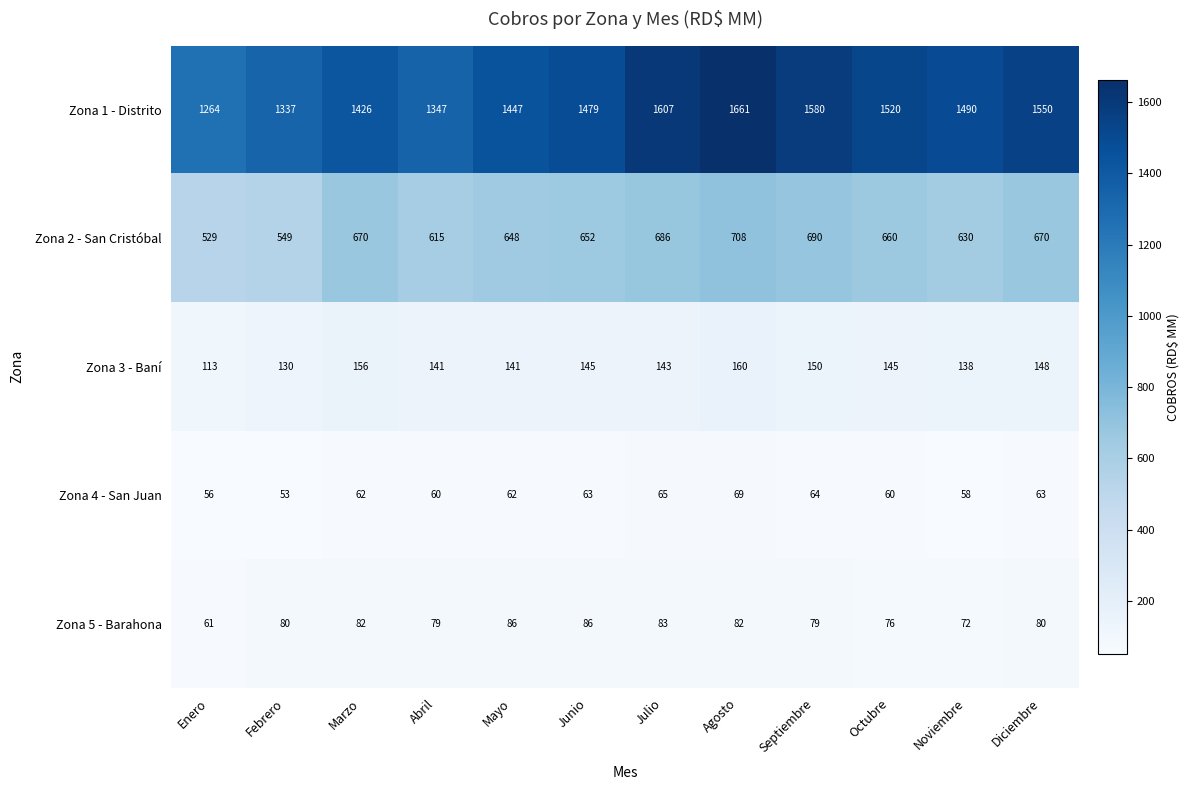

Which category has the lowest value across all series?

Febrero